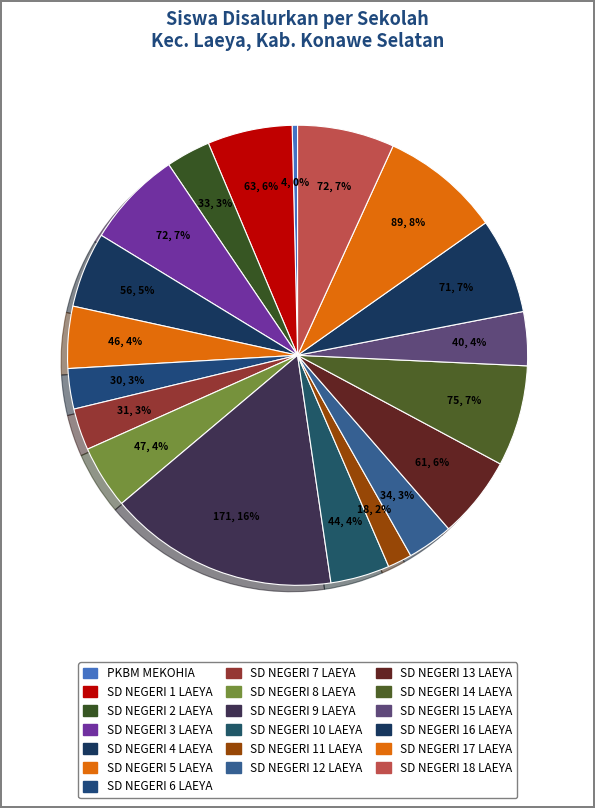

Count the number of slices in the pie.

19